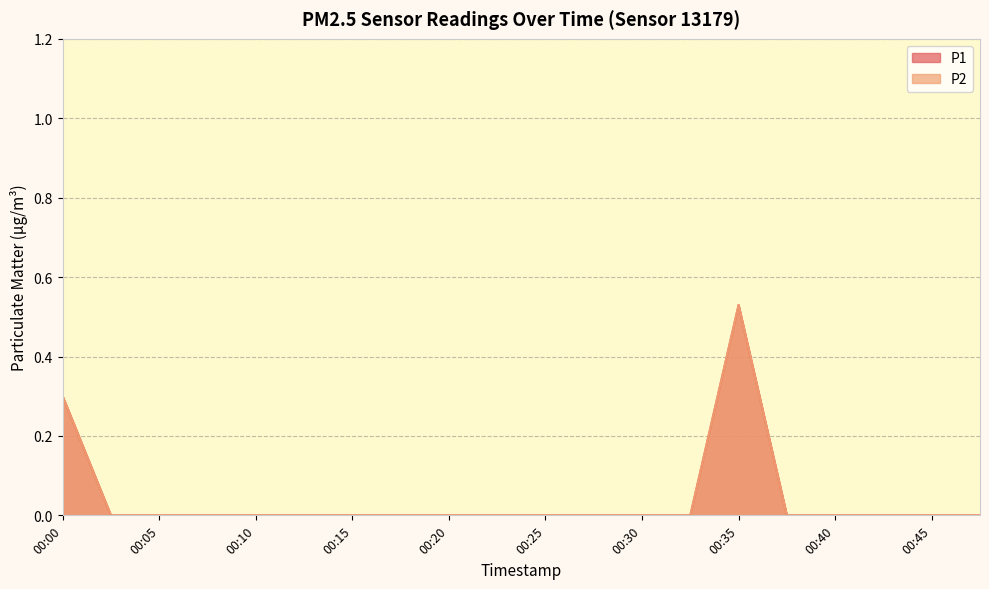

How many values in the P1 series exceed 0?

2